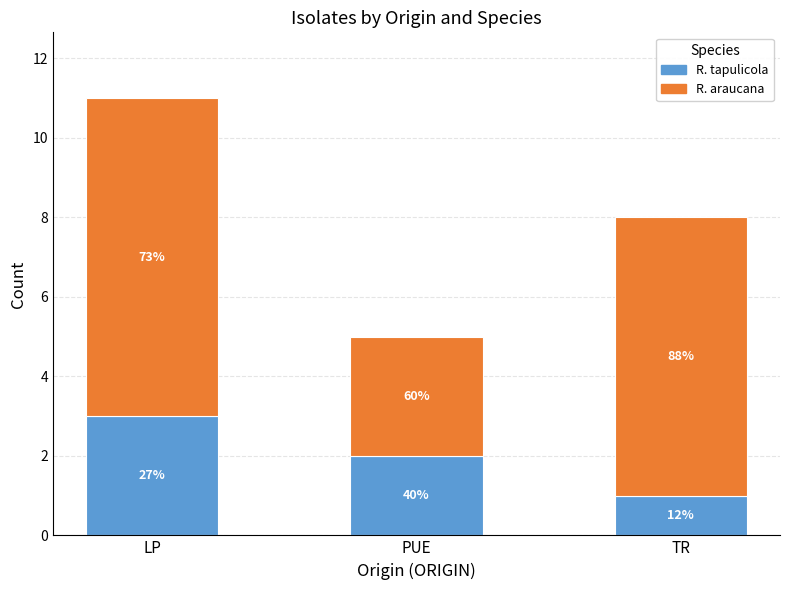

Between LP and TR, which series saw the biggest shift?

R. tapulicola